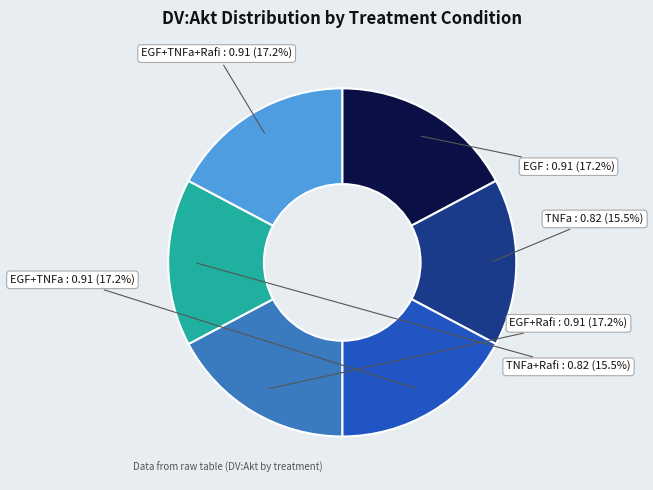

Is there any slice that represents more than half of the pie?

No